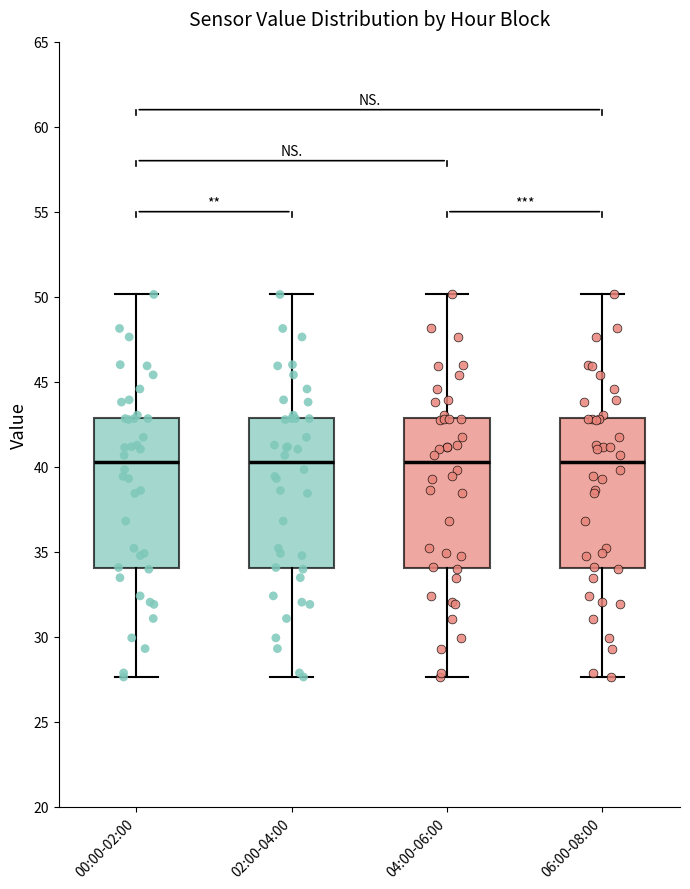

Reading left to right, transcribe this box plot: for each box, give where its median line is, the range the box spans, and where its two whiskers end, as read against the y-axis. The values are not printed on the chart, so give them approximately, as read against the axis.

00:00-02:00: median 40.5, box 34.0 to 43.0, whiskers 27.5 to 50.0
02:00-04:00: median 40.5, box 34.0 to 43.0, whiskers 27.5 to 50.0
04:00-06:00: median 40.5, box 34.0 to 43.0, whiskers 27.5 to 50.0
06:00-08:00: median 40.5, box 34.0 to 43.0, whiskers 27.5 to 50.0